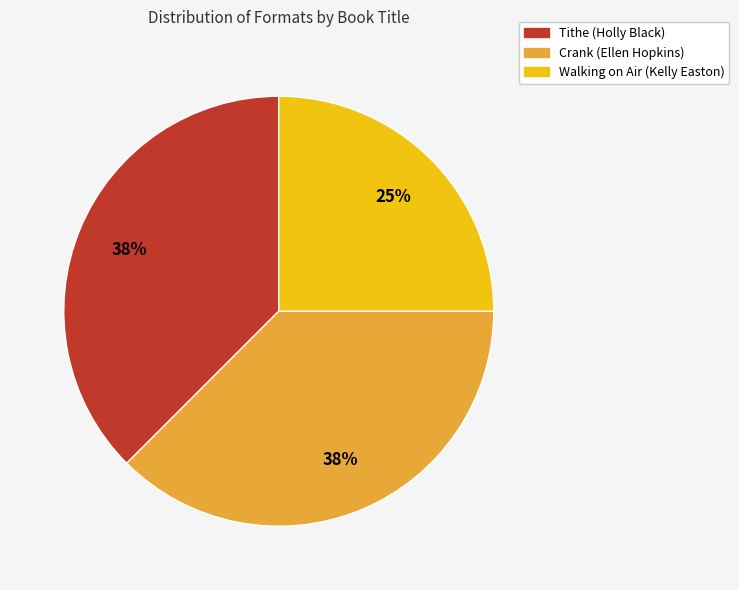

Is it true that Walking on Air (Kelly Easton) is 25% of the pie?

True